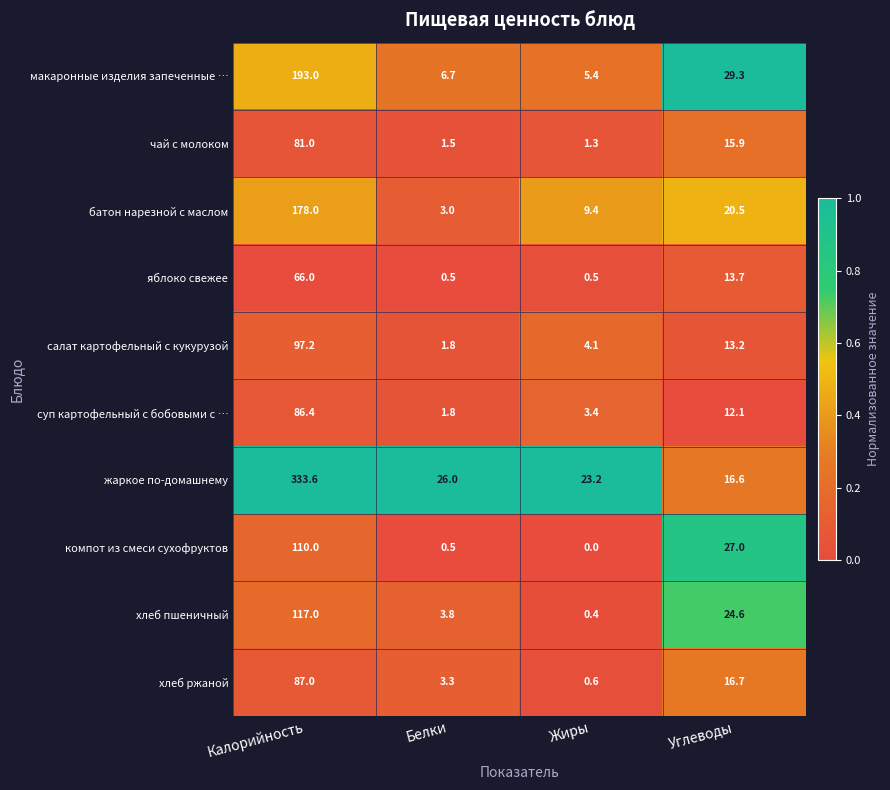

Where is хлеб пшеничный nearest to the value 58?

Углеводы